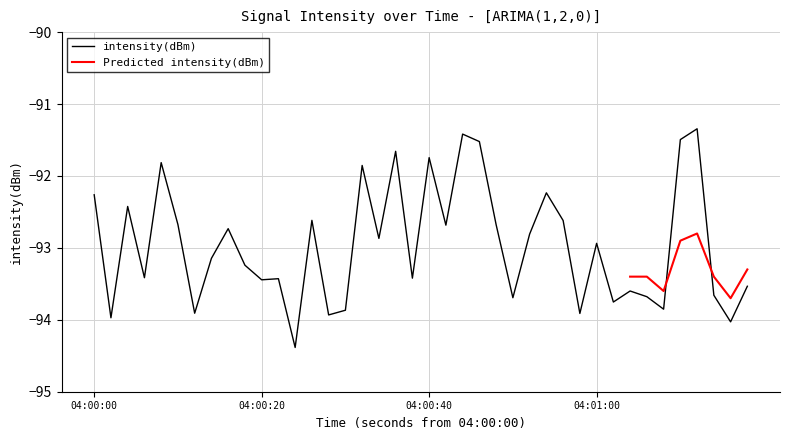

How many points are higher than both their immediate neighbors (excluding endpoints)?

13